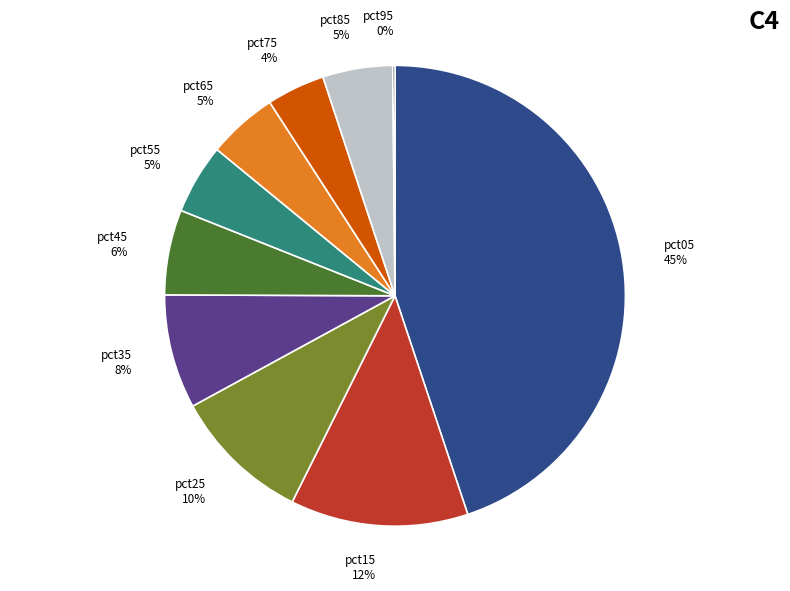

What percentage is NOT represented by pct75?

95.9%